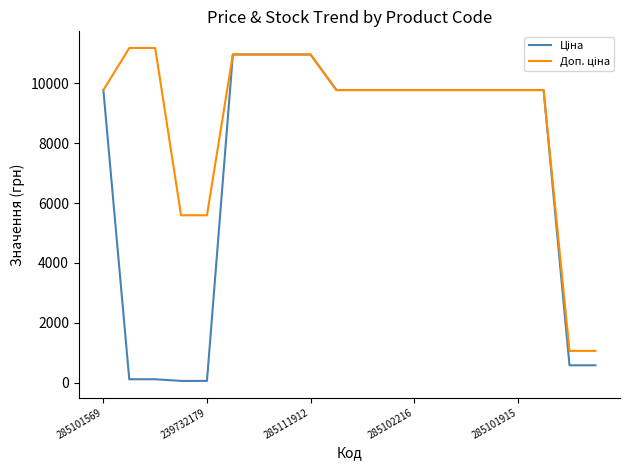

What is the greatest value displayed?

11182.0